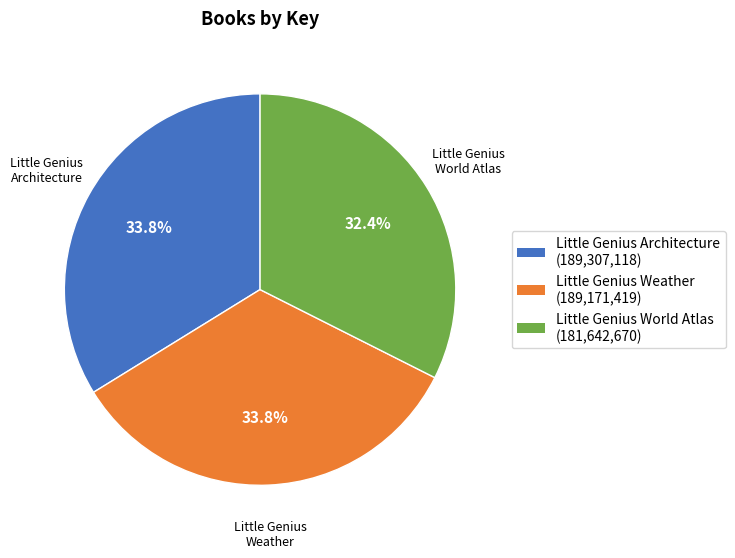

How many segments does this pie chart have?

3